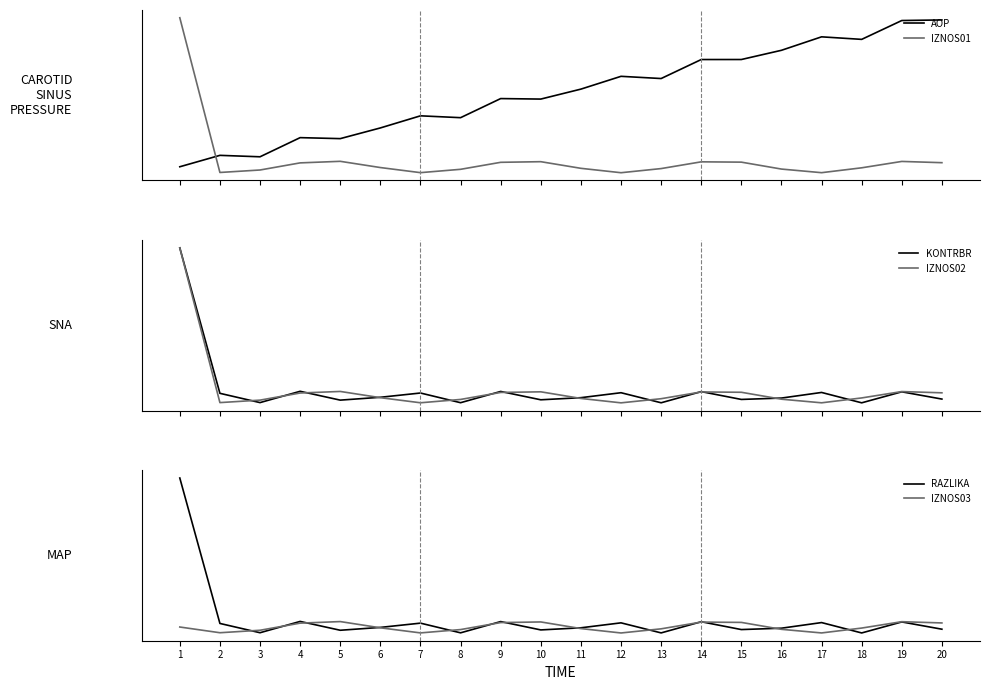

At 11, list the series in order from largest to smallest.

AOP, KONTRBR, RAZLIKA, IZNOS01, IZNOS02, IZNOS03